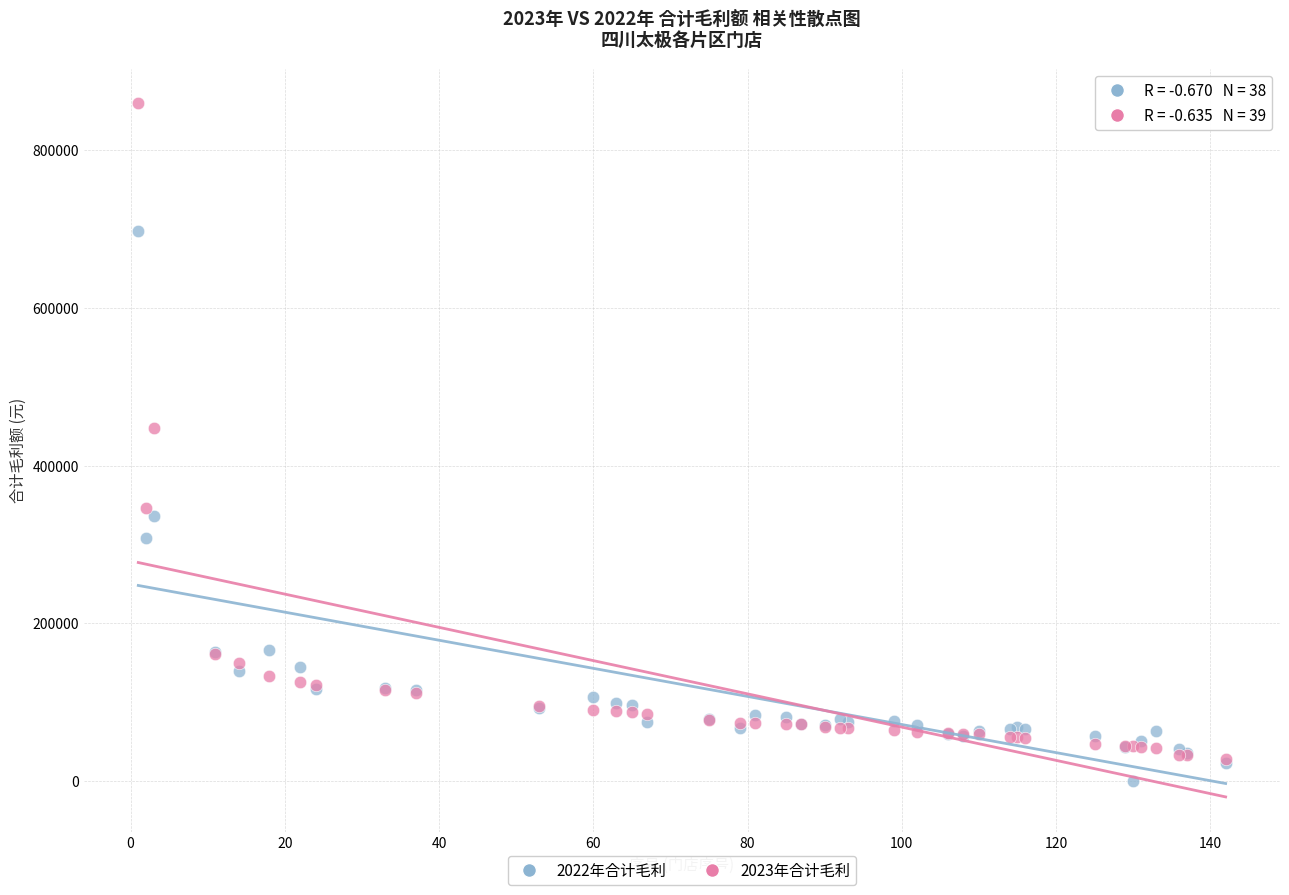

What are all the series names shown in the legend?

2022年合计毛利, 2023年合计毛利